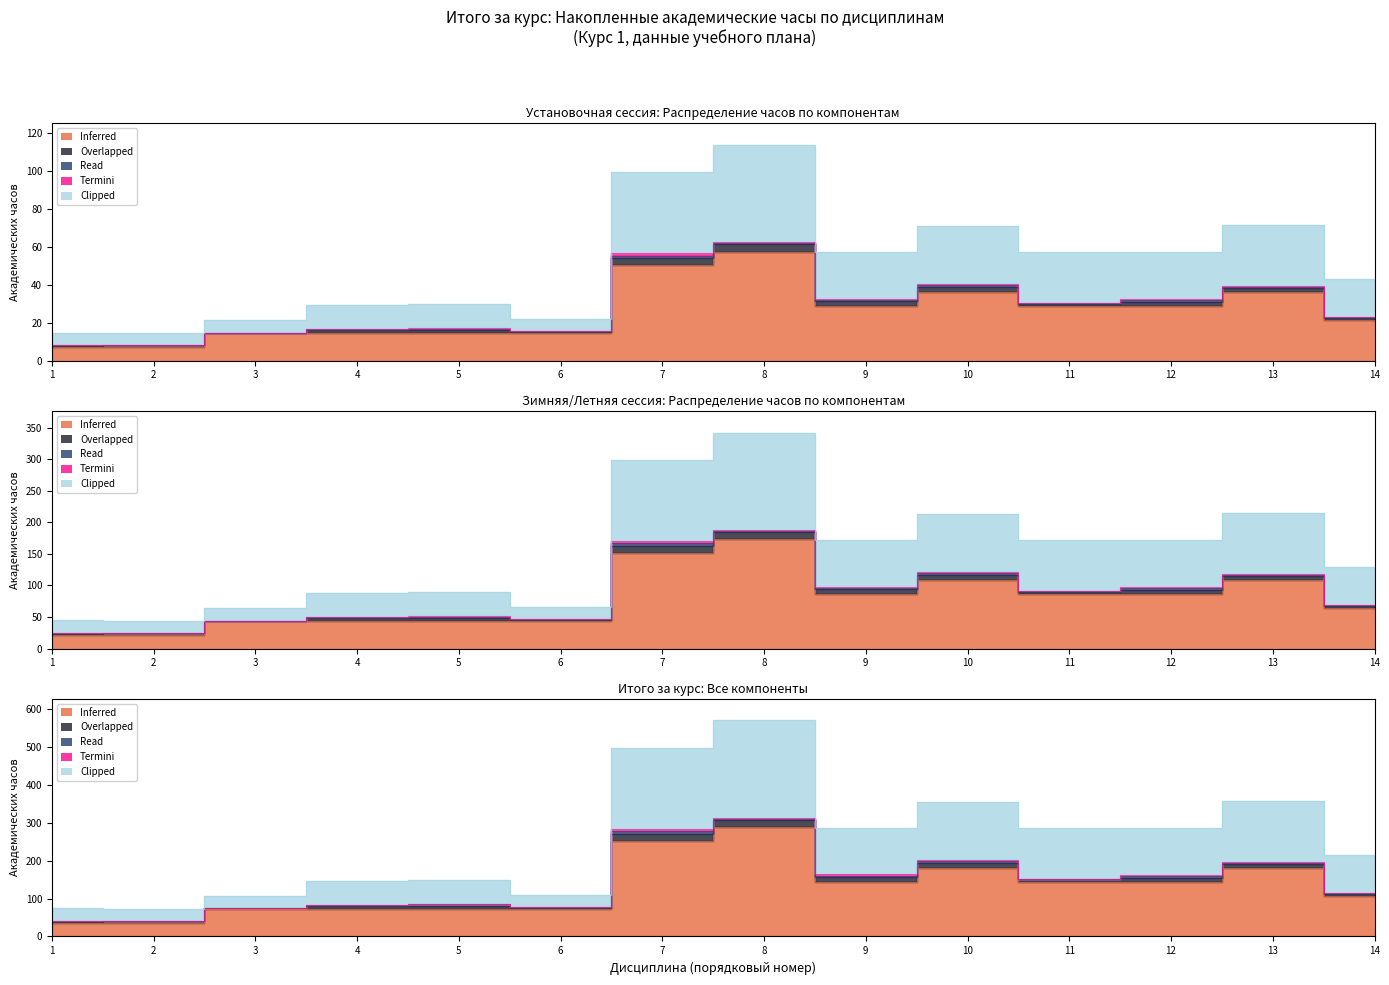

What are all the series names shown in the legend?

Inferred, Overlapped, Read, Termini, Clipped